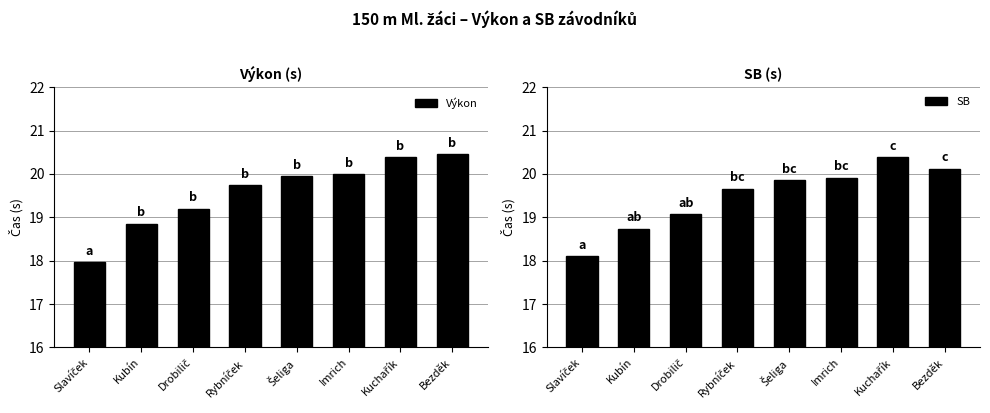

What is the label of the 3rd bar from the right?

Imrich